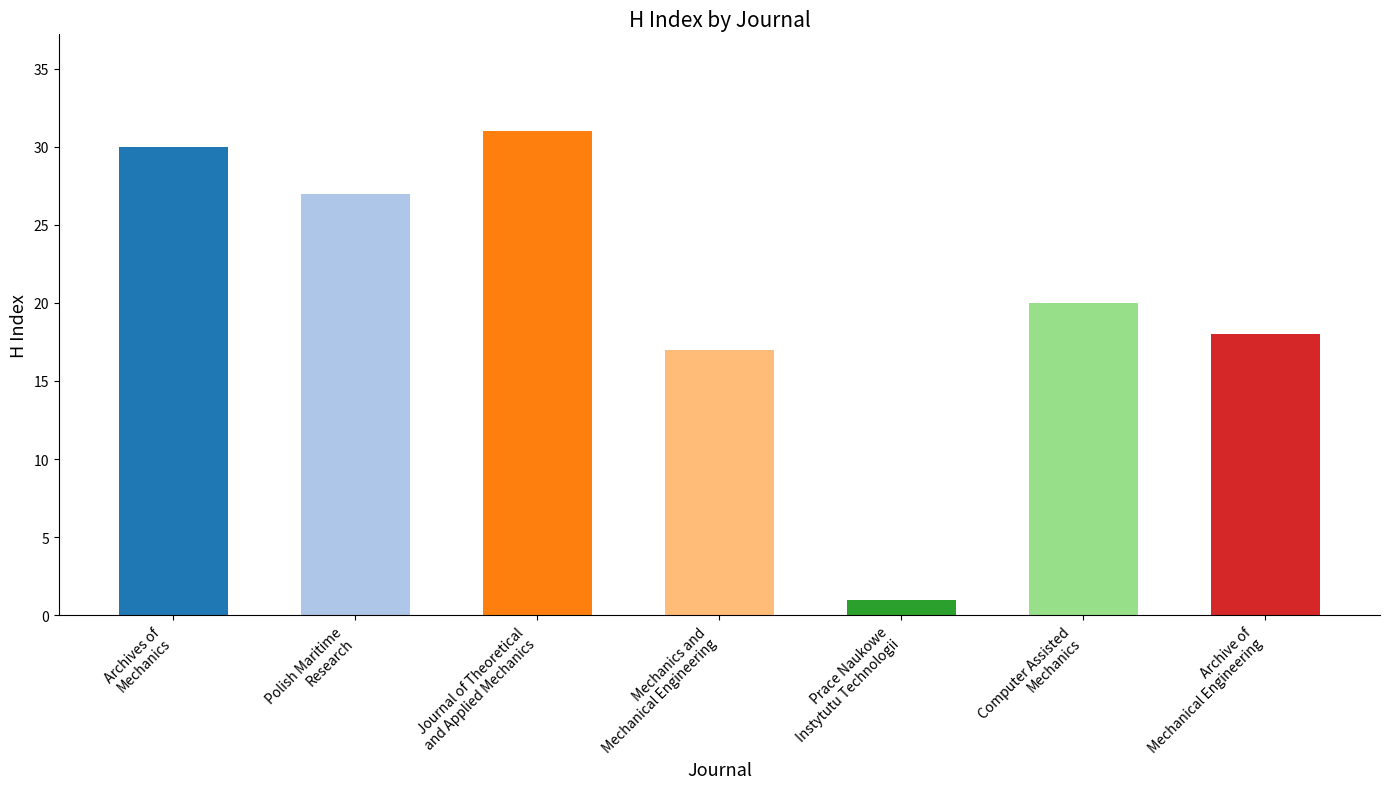

Read the value at Journal of Theoretical and Applied Mechanics, to the nearest 10.

30